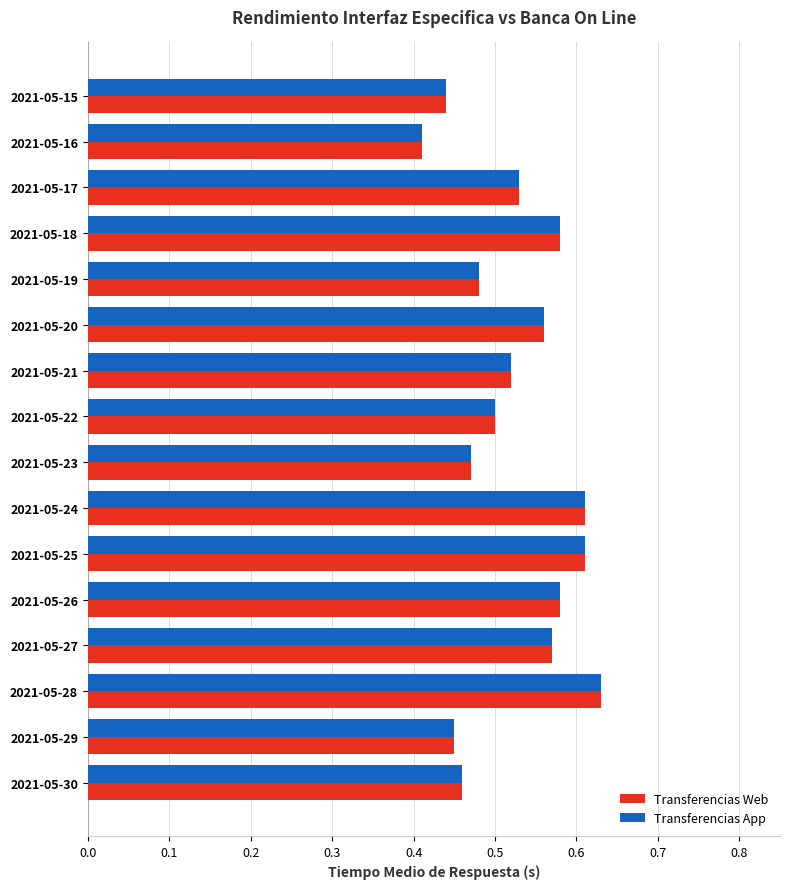

How many Transferencias App values are between 0 and 1?

16